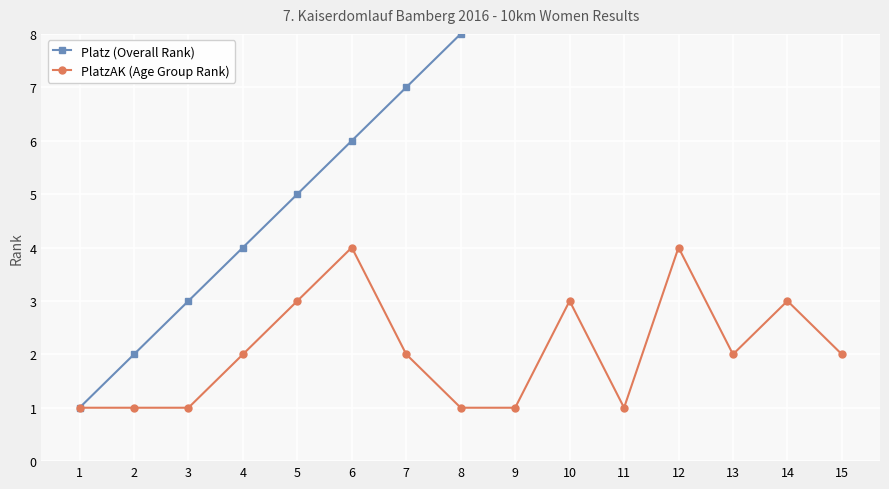

True or false: Platz (Overall Rank) has more than 0 points higher than both neighbors.

False